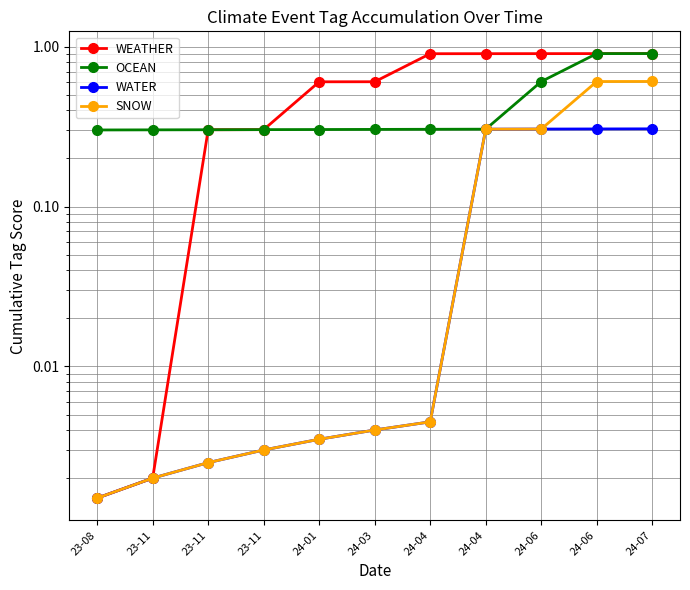

What is the difference between the maximum and second lowest values in the SNOW series?

0.6